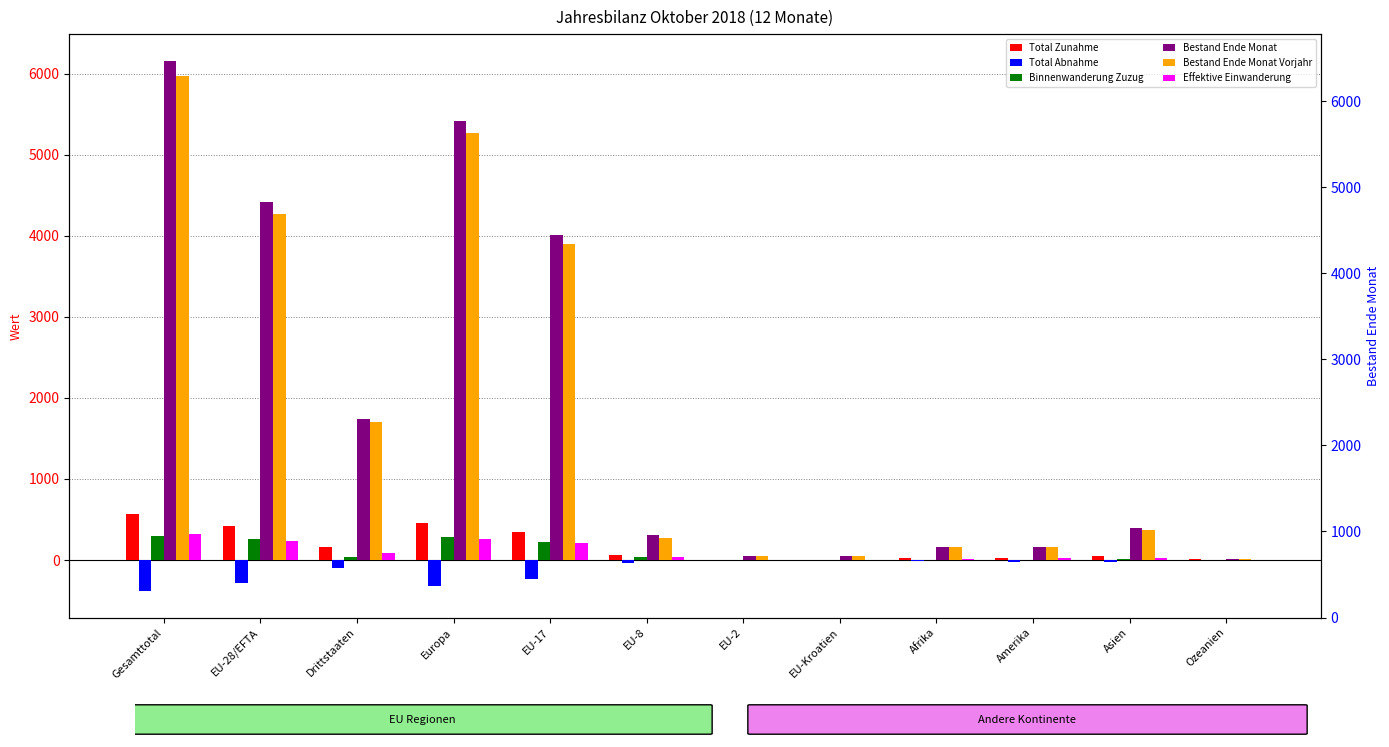

What is the label of the 7th bar from the left?

EU-2